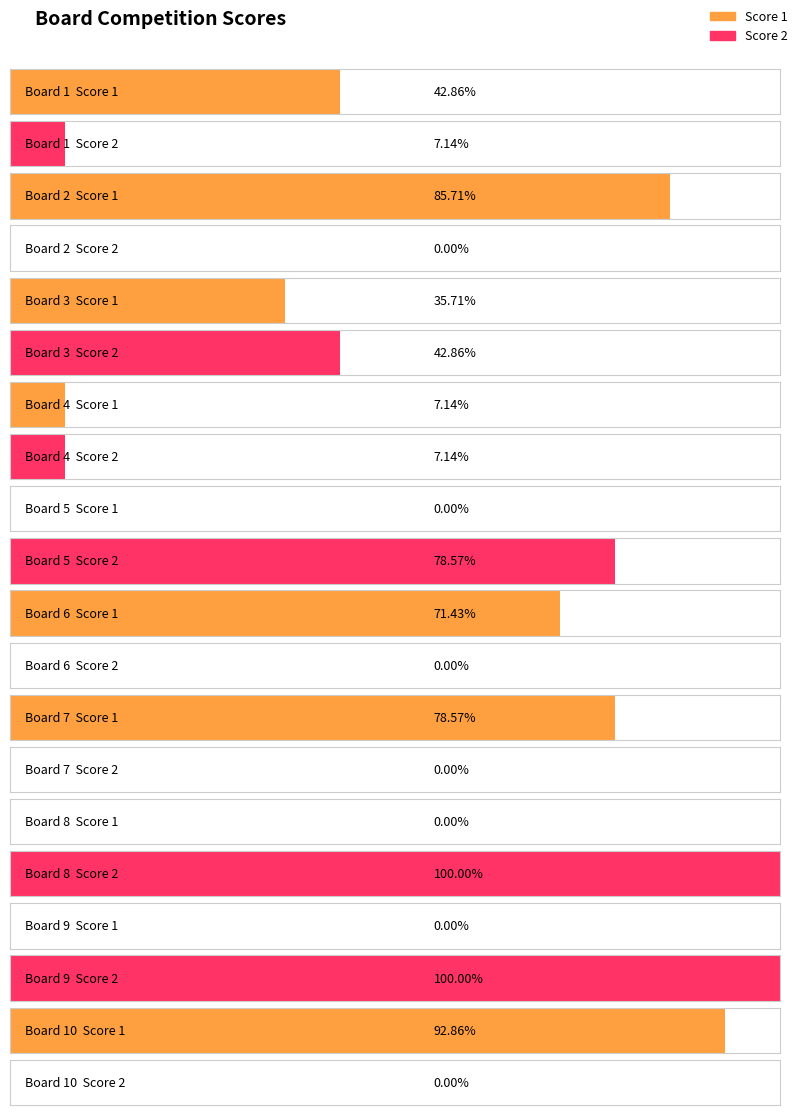

At which category is the sum across all series the highest?

8